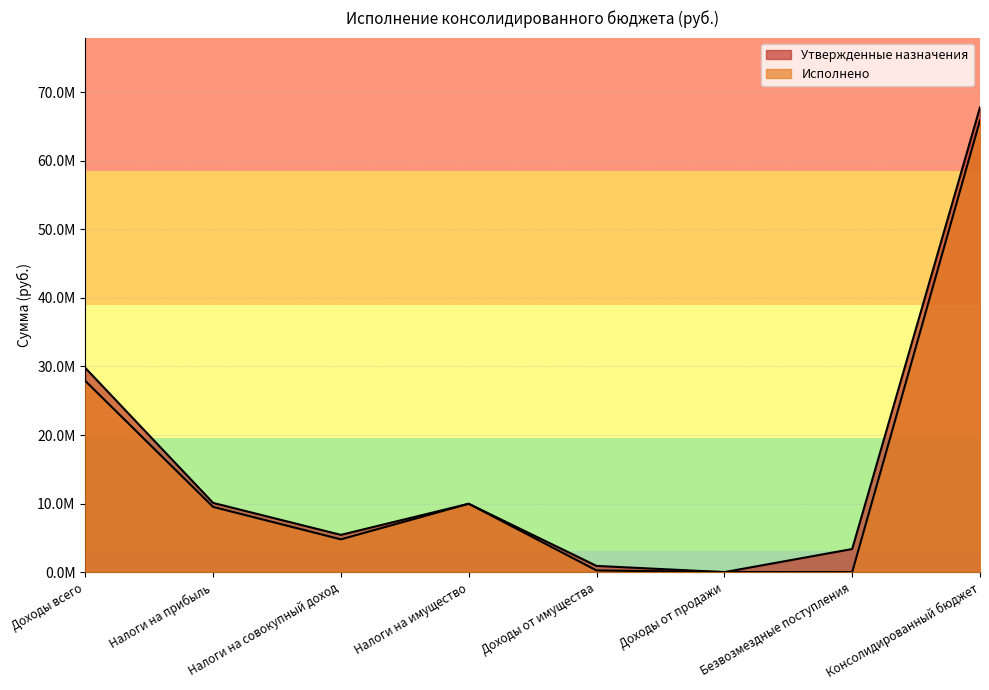

Does the chart have visible grid lines?

Yes